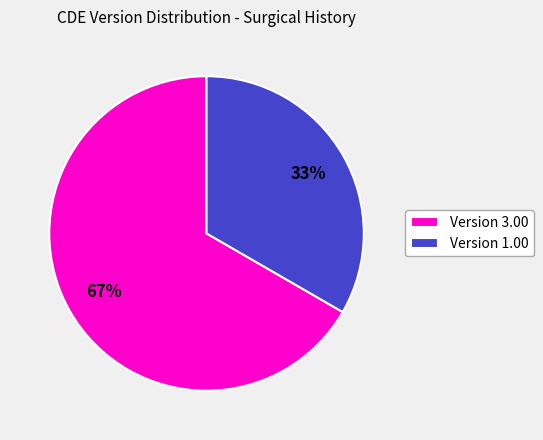

To the nearest percent, what portion does Version 1.00 represent?

33%